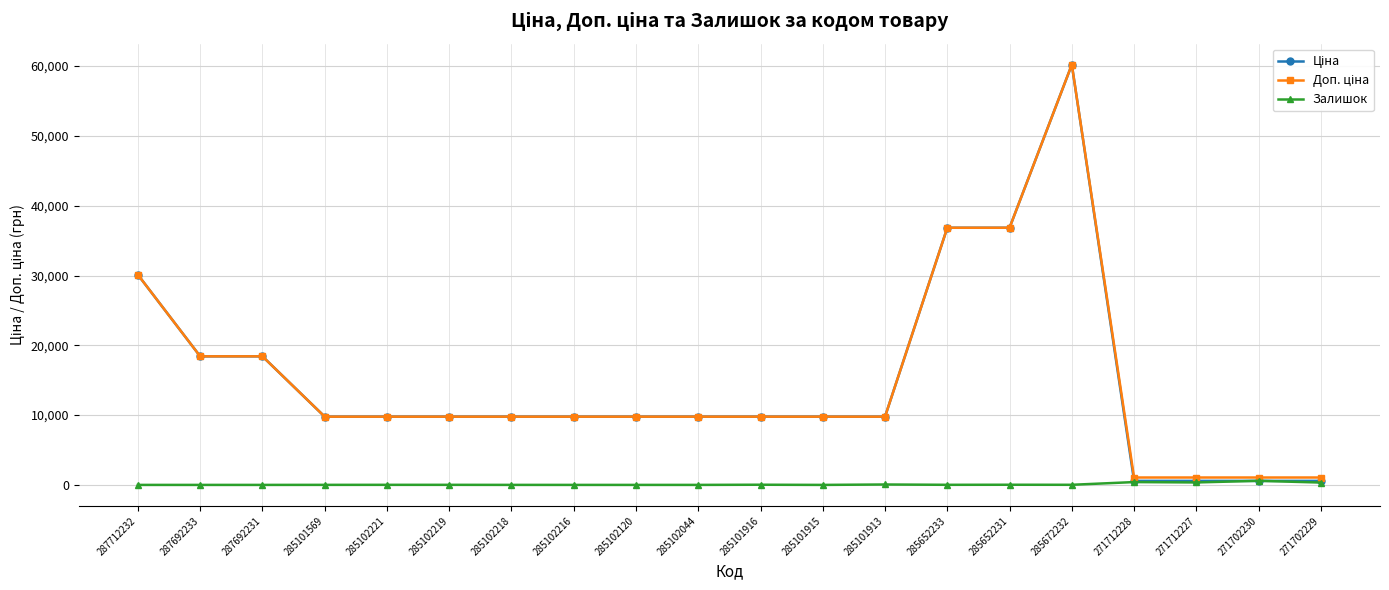

What is the difference between the highest and lowest values at 285102216?

9775.5